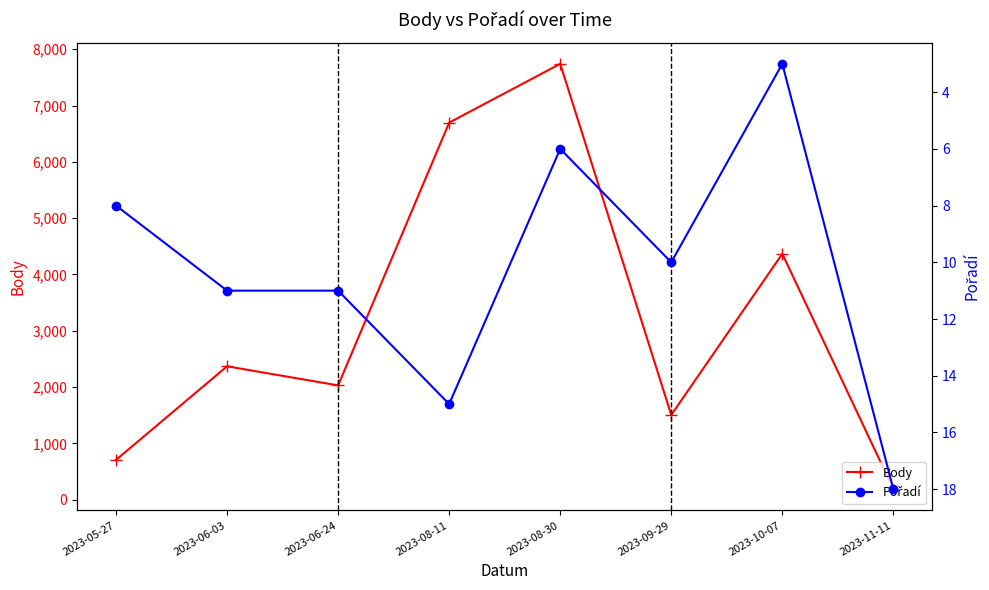

Which series has the largest total across all categories?

Body